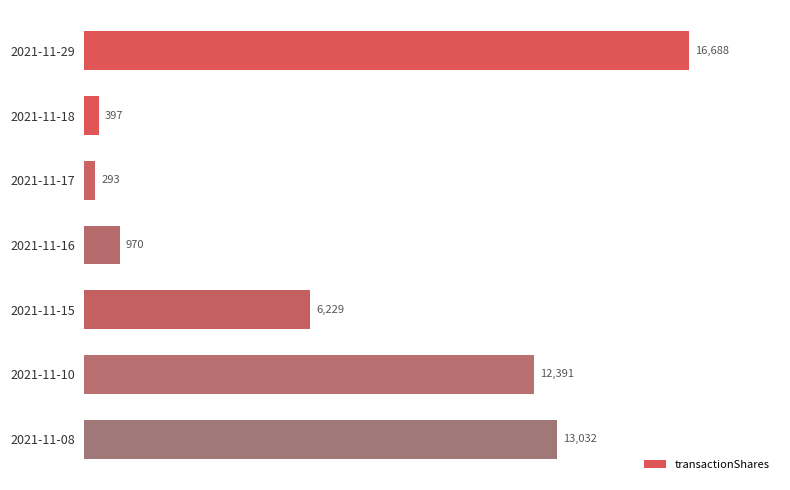

Rank the categories by value from highest to lowest.

2021-11-29, 2021-11-08, 2021-11-10, 2021-11-15, 2021-11-16, 2021-11-18, 2021-11-17